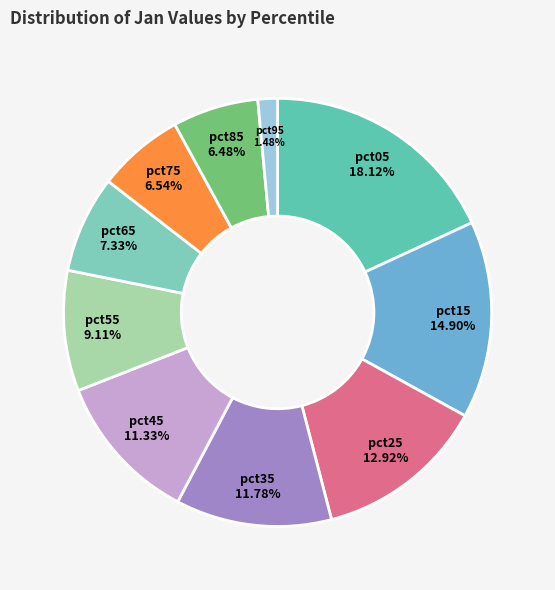

Is it true that pct65 is 7% of the pie?

True